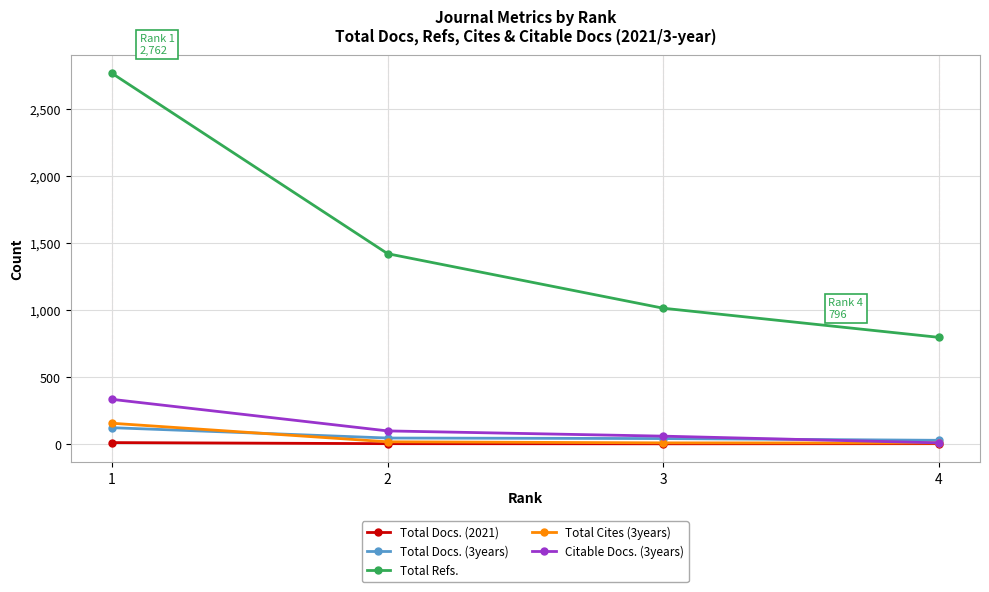

What is the average value of the Total Refs. series?

1498